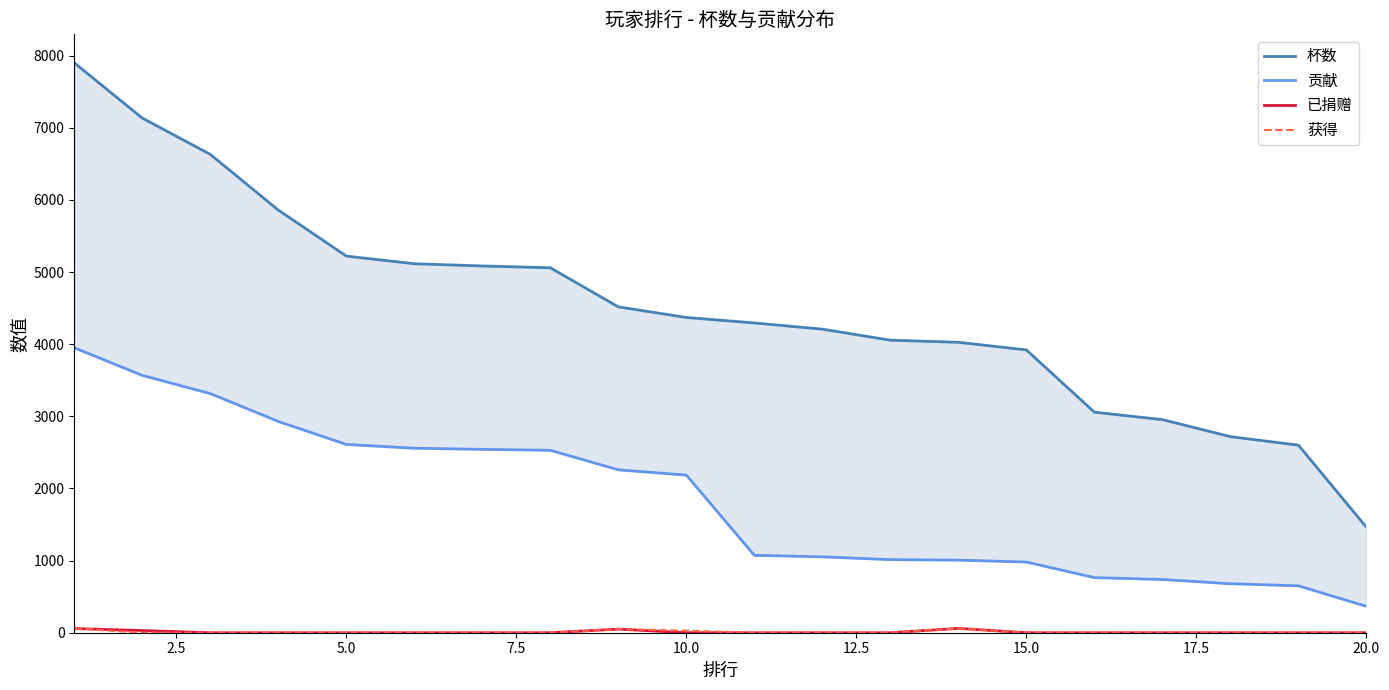

What is the sum of all 贡献 values?

36762